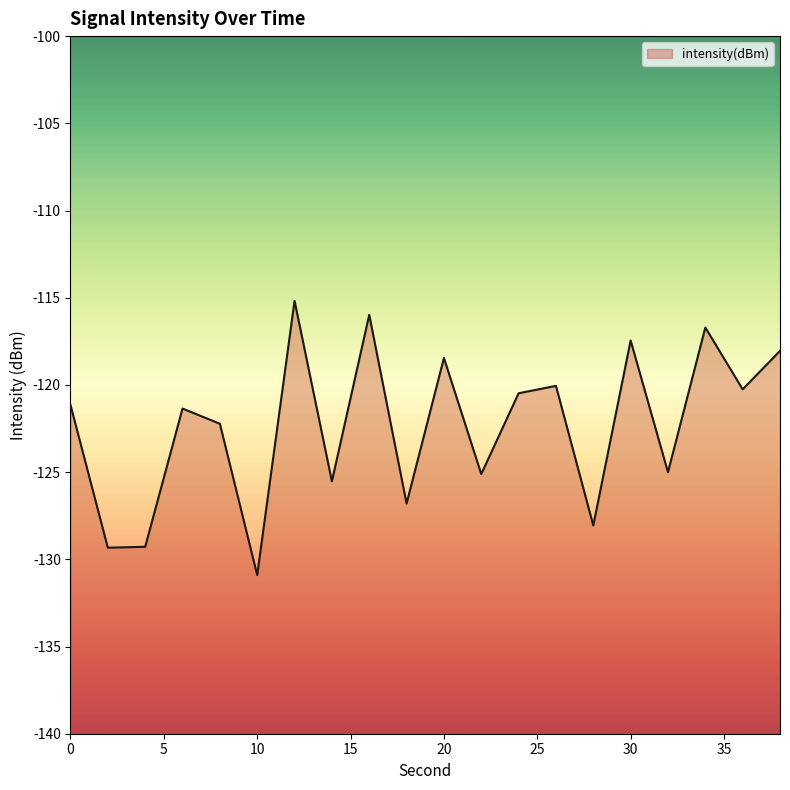

Where is the data nearest to the value -123?

8